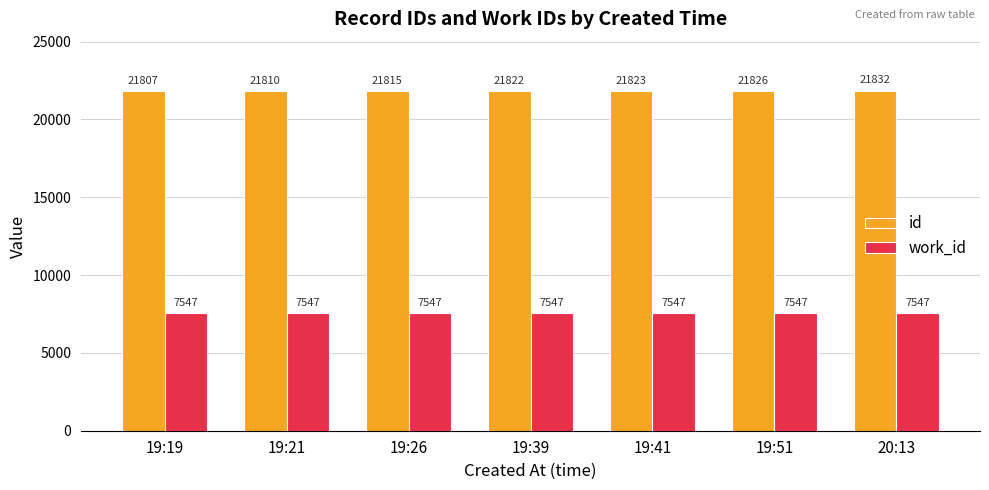

Which series changed the most between 19:39 and 19:41?

id